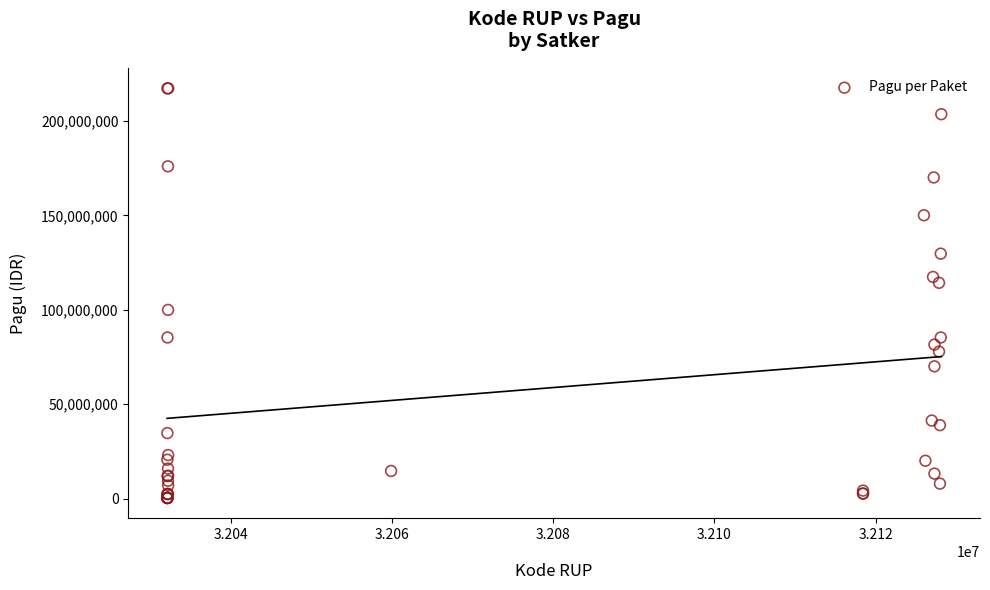

What Y value in the scatter plot is closest to 108830000?

114296000